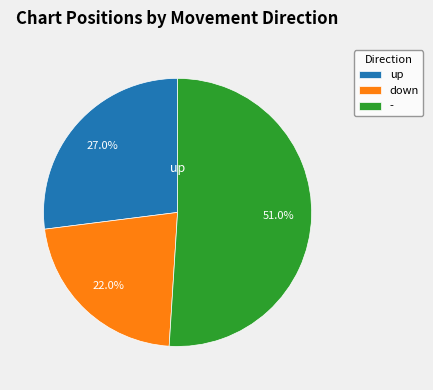

To the nearest percent, what is the difference between the largest and smallest slice percentages?

29%